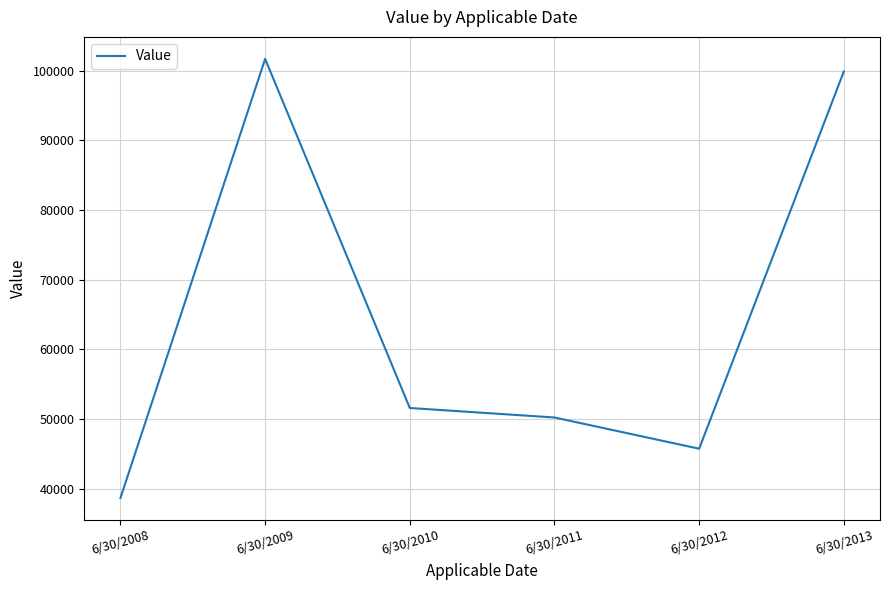

What is the ratio of the value at 6/30/2008 to the value at 6/30/2010?

0.7